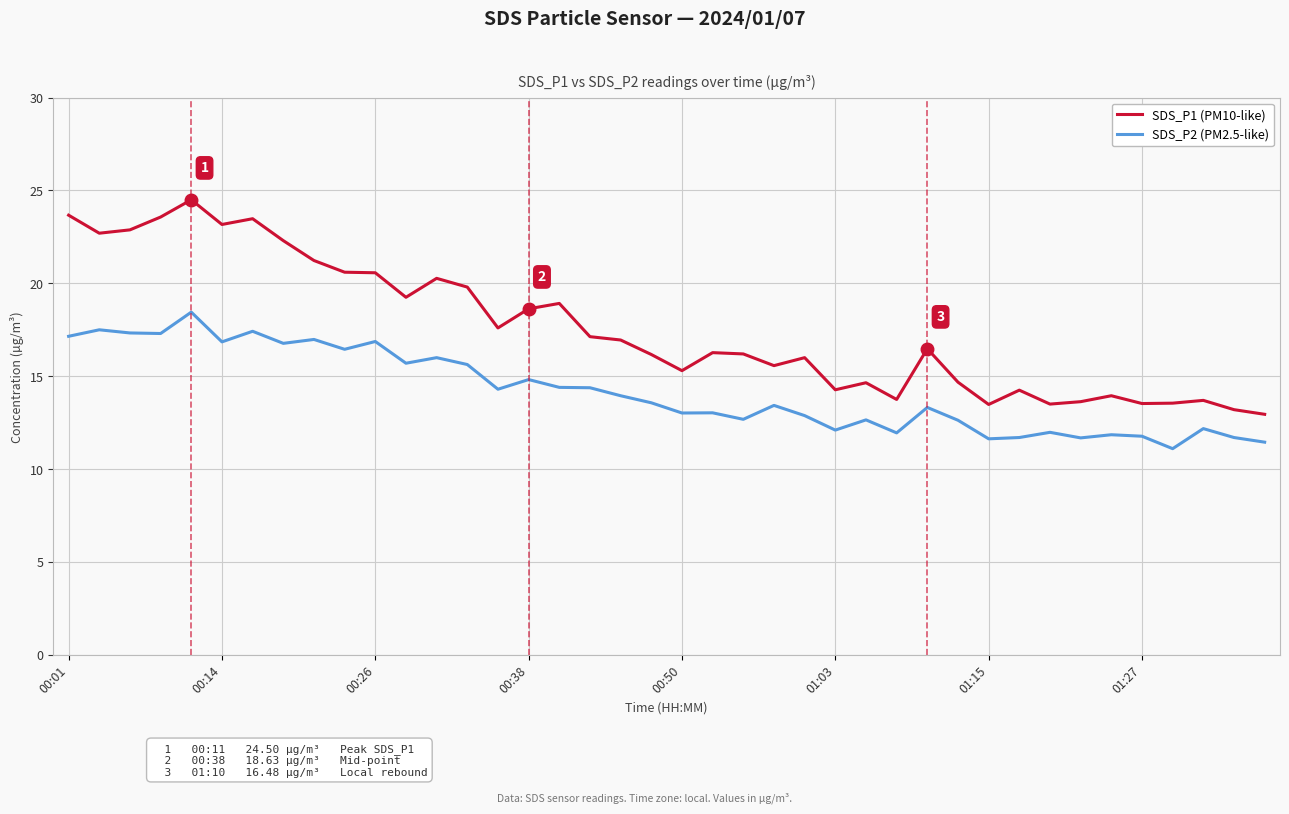

What is the minimum value for SDS_P2 (PM2.5-like)?

11.1